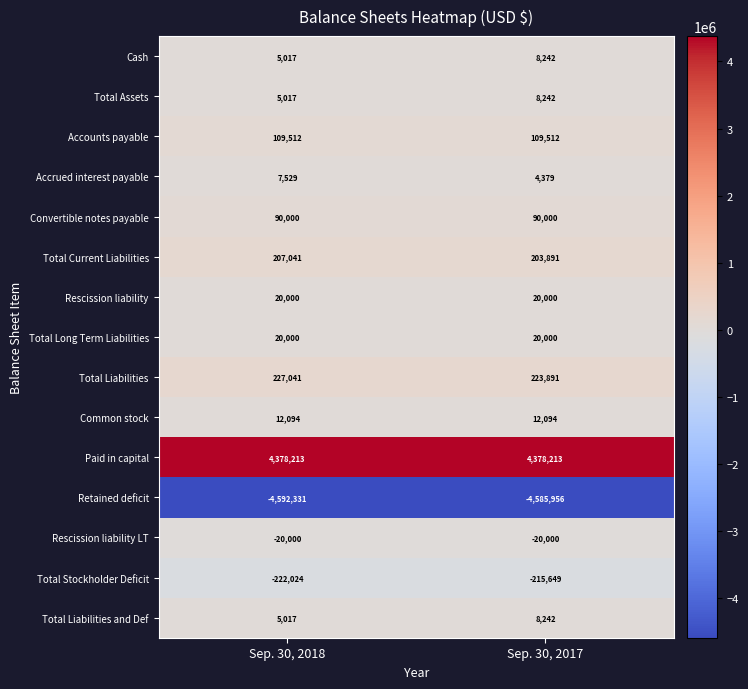

What is the difference between the maximum and minimum values in the Total Current Liabilities series?

3150